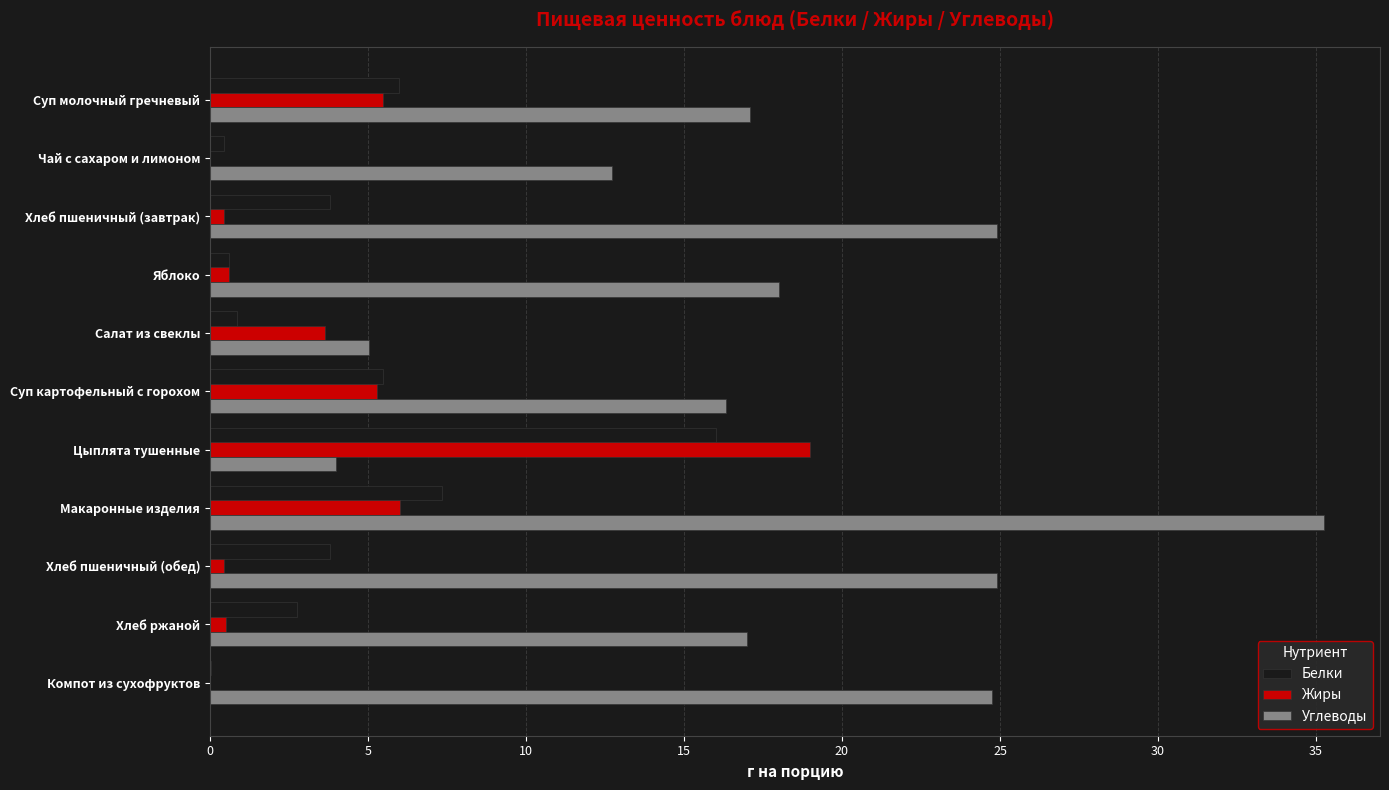

Which series changed the most between Суп молочный гречневый and Хлеб ржаной?

Жиры